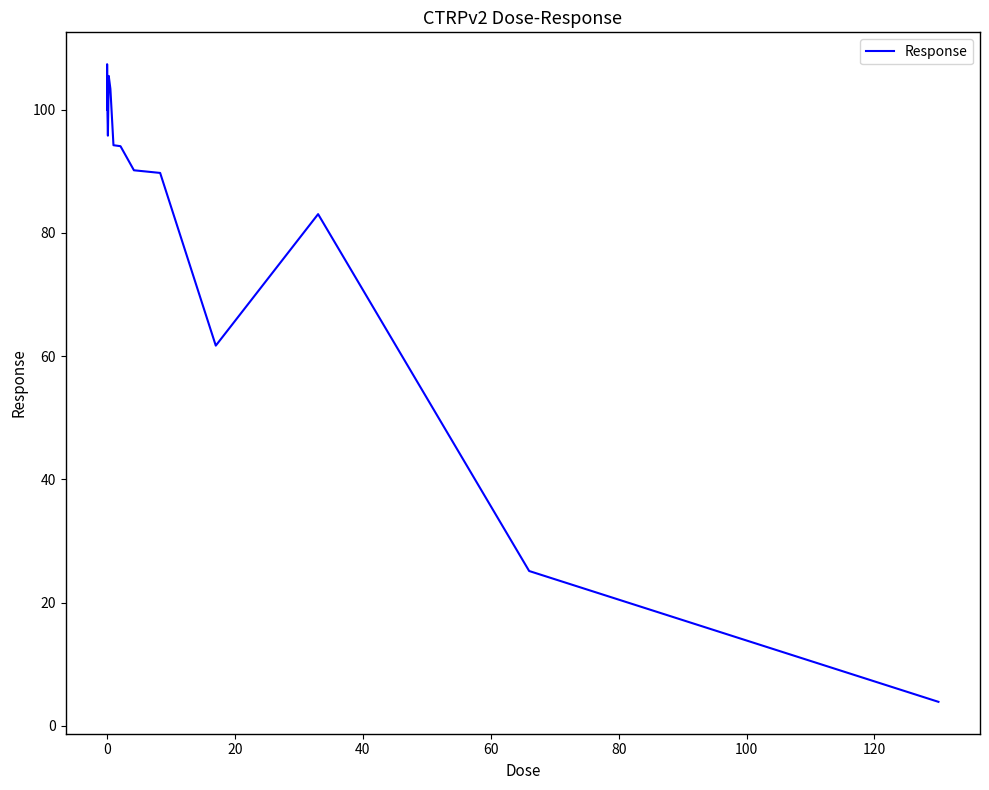

How many lines are shown in the chart?

1